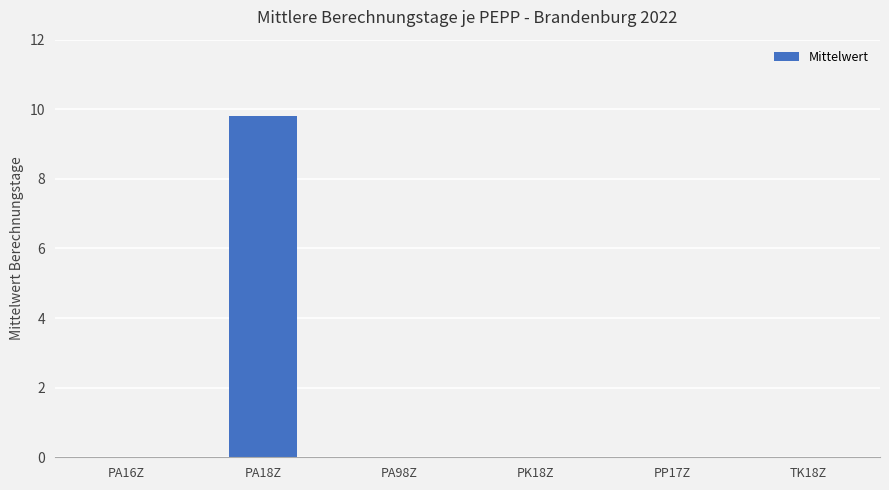

Reading right to left, transcribe all the data shown in this chart.

TK18Z=0.0	PP17Z=0.0	PK18Z=0.0	PA98Z=0.0	PA18Z=9.8	PA16Z=0.0